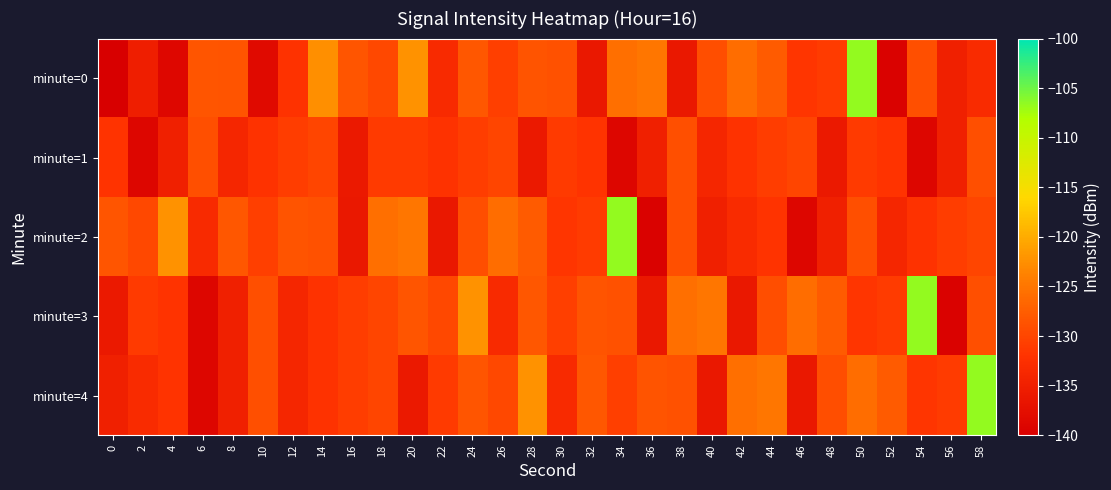

Rank the series at 18 from lowest to highest value.

minute=1, minute=3, minute=4, minute=0, minute=2